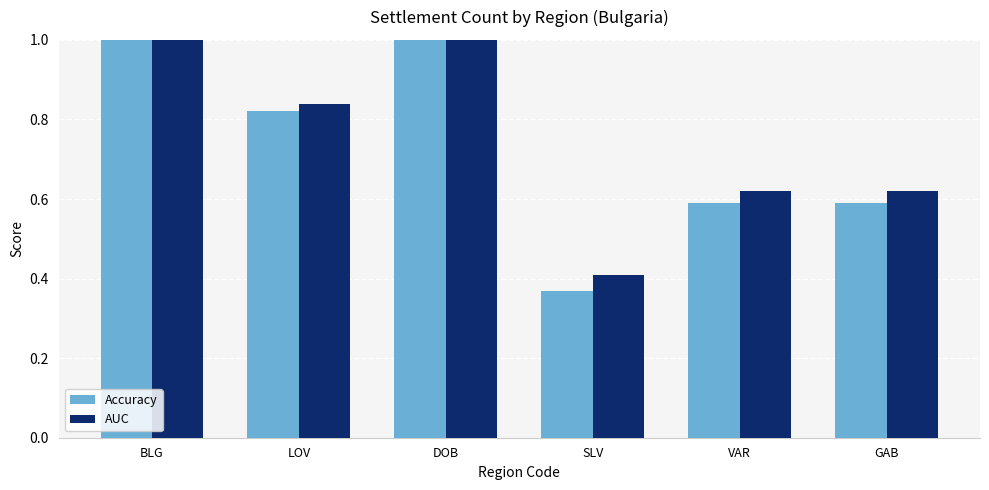

At which label does AUC reach its peak?

BLG